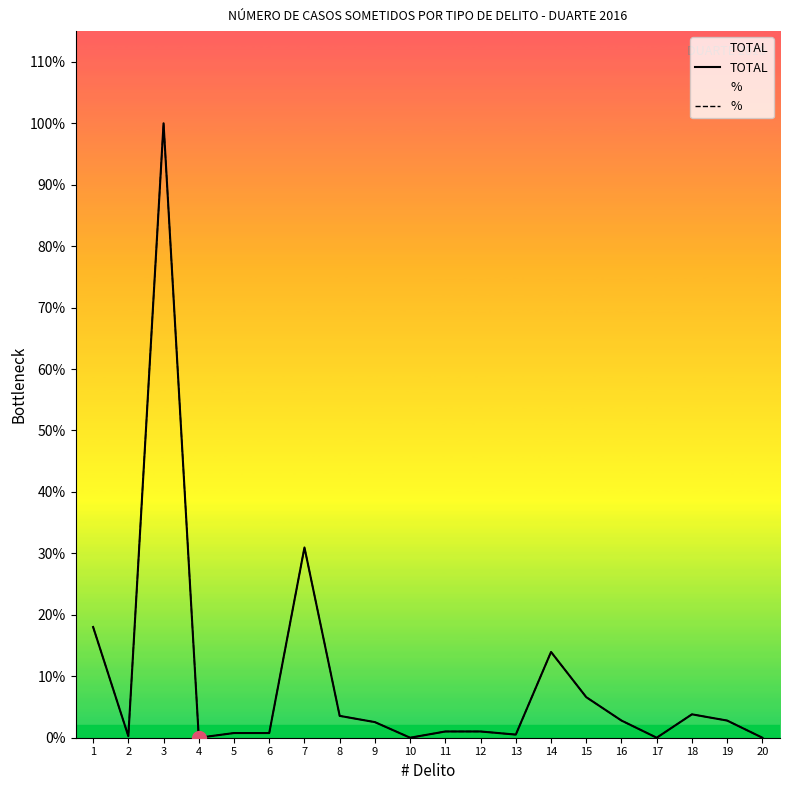

Where do % and TOTAL first cross each other?

13 and 14